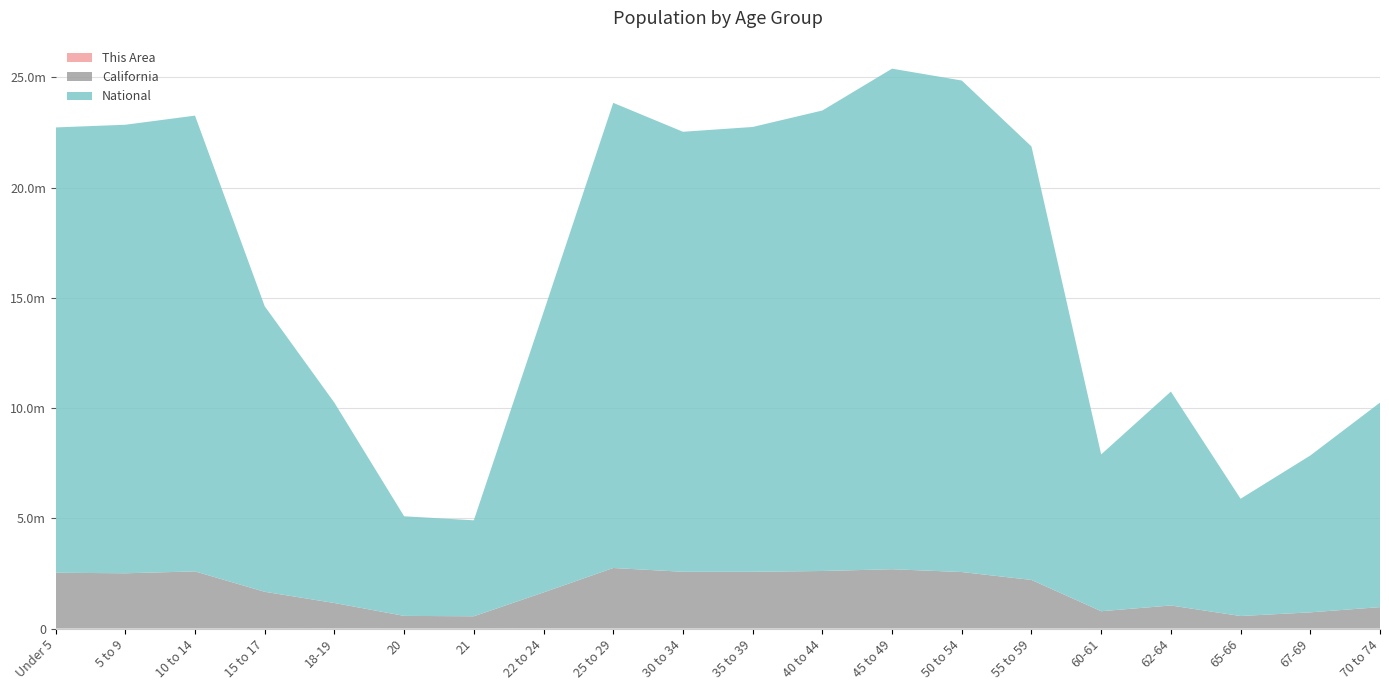

Reading right to left, what are all the values shown in this chart?

This Area: 692	484	373	735	511	1623	2124	2130	2107	2152	2270	3203	2783	1127	1160	2329	1241	1886	1772	1759
California: 971778	734741	568817	1045921	786276	2204296	2562552	2689819	2609131	2573579	2573468	2744409	1636532	555775	573642	1157002	1666938	2590930	2505839	2531333
National: 9278166	7115361	5319902	9704197	7113727	19664805	22298125	22708591	20890964	20179642	19962099	21101849	12712576	4354294	4519129	9086089	12954254	20677194	20348657	20201362